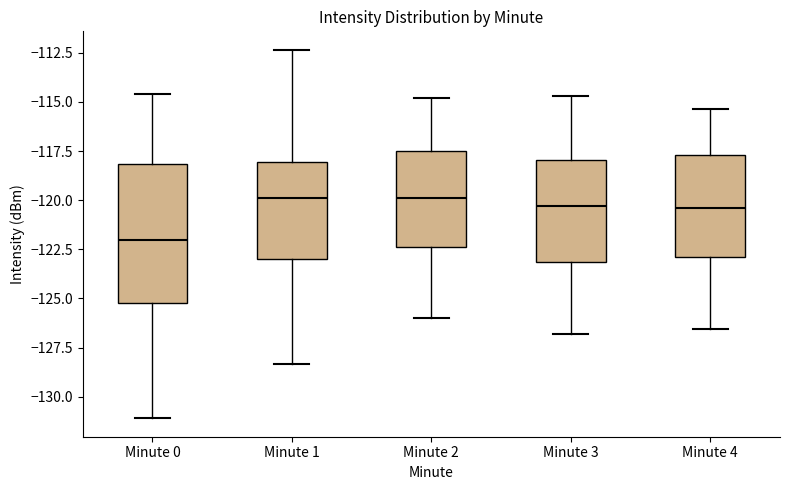

Reading left to right, transcribe this box plot: for each box, give where its median line is, the range the box spans, and where its two whiskers end, as read against the y-axis. The values are not printed on the chart, so give them approximately, as read against the axis.

Minute 0: median -122.0, box -125.0 to -118.0, whiskers -131.0 to -114.5
Minute 1: median -120.0, box -123.0 to -118.0, whiskers -128.5 to -112.5
Minute 2: median -120.0, box -122.5 to -117.5, whiskers -126.0 to -115.0
Minute 3: median -120.5, box -123.0 to -118.0, whiskers -127.0 to -114.5
Minute 4: median -120.5, box -123.0 to -117.5, whiskers -126.5 to -115.5